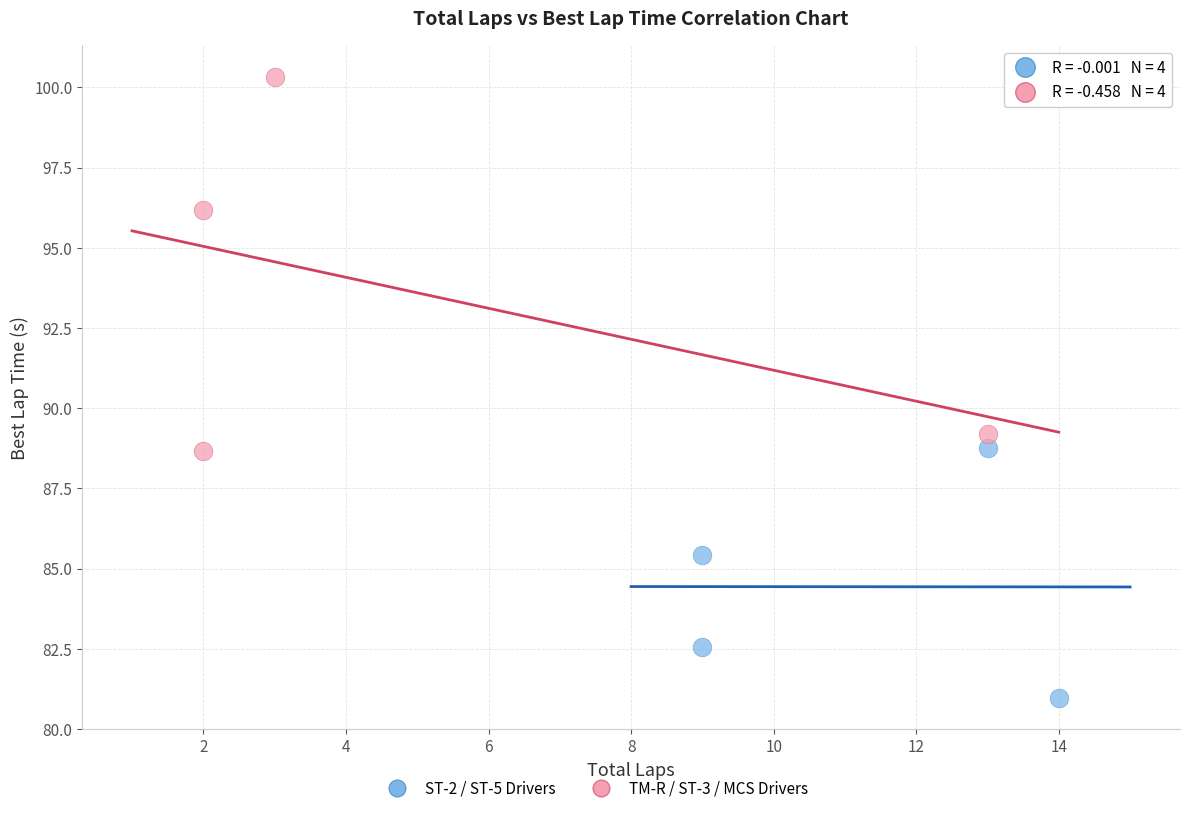

Which series has the largest Y range (max minus min)?

TM-R / ST-3 / MCS Drivers